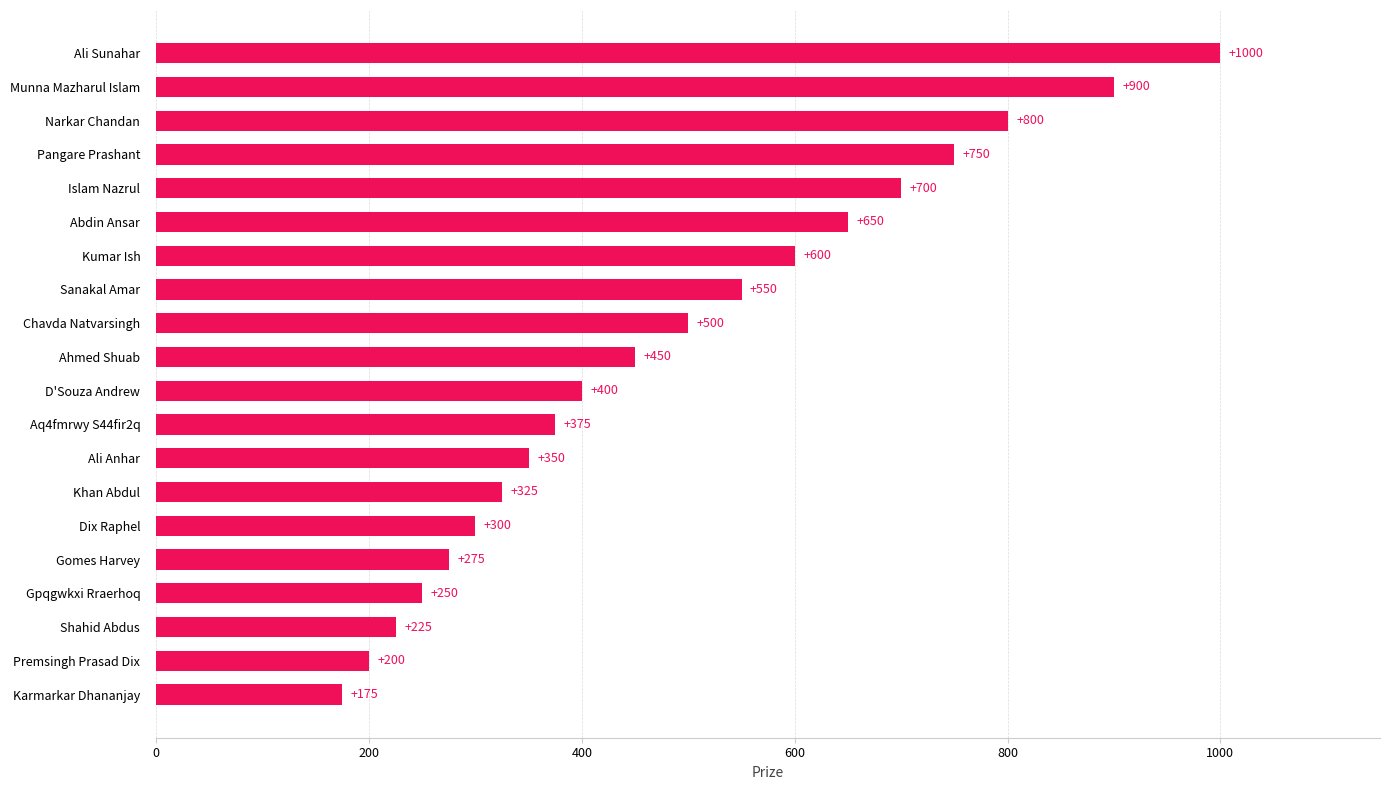

Reading bottom to top, what are all the values shown in this chart?

175	200	225	250	275	300	325	350	375	400	450	500	550	600	650	700	750	800	900	1000